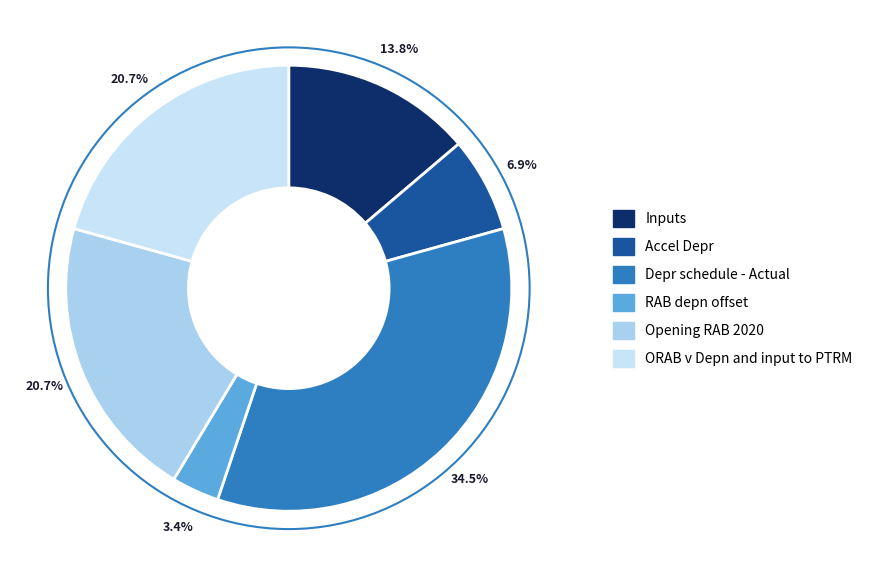

Is the sum of Depr schedule - Actual and Inputs greater than half?

No